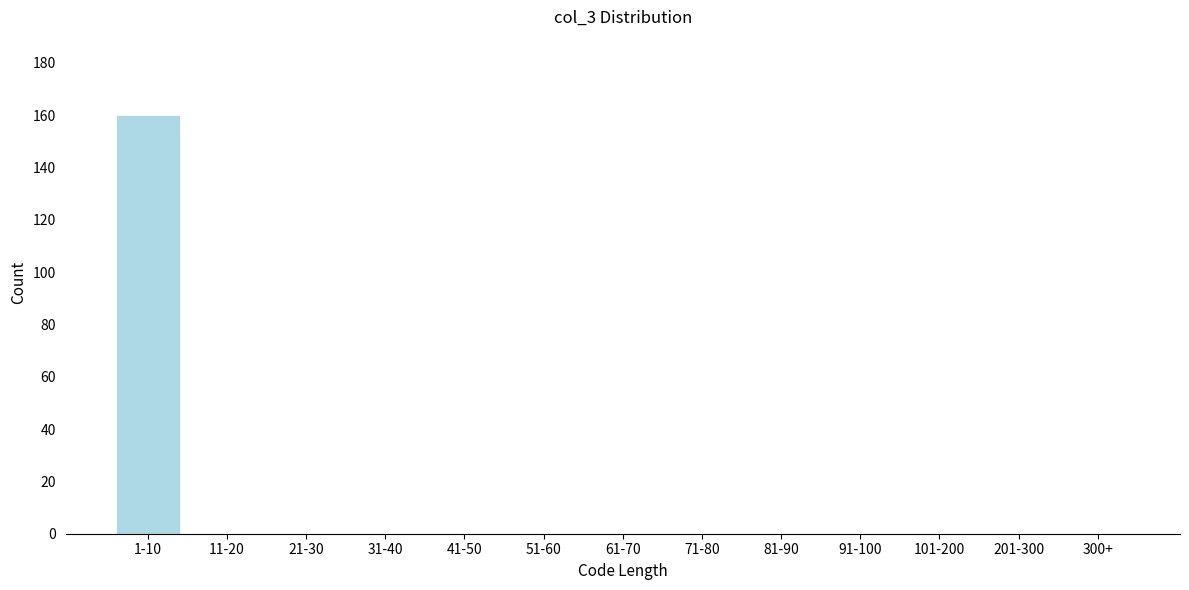

Reading left to right, list all the values displayed in this chart.

1-10=160	11-20=0	21-30=0	31-40=0	41-50=0	51-60=0	61-70=0	71-80=0	81-90=0	91-100=0	101-200=0	201-300=0	300+=0